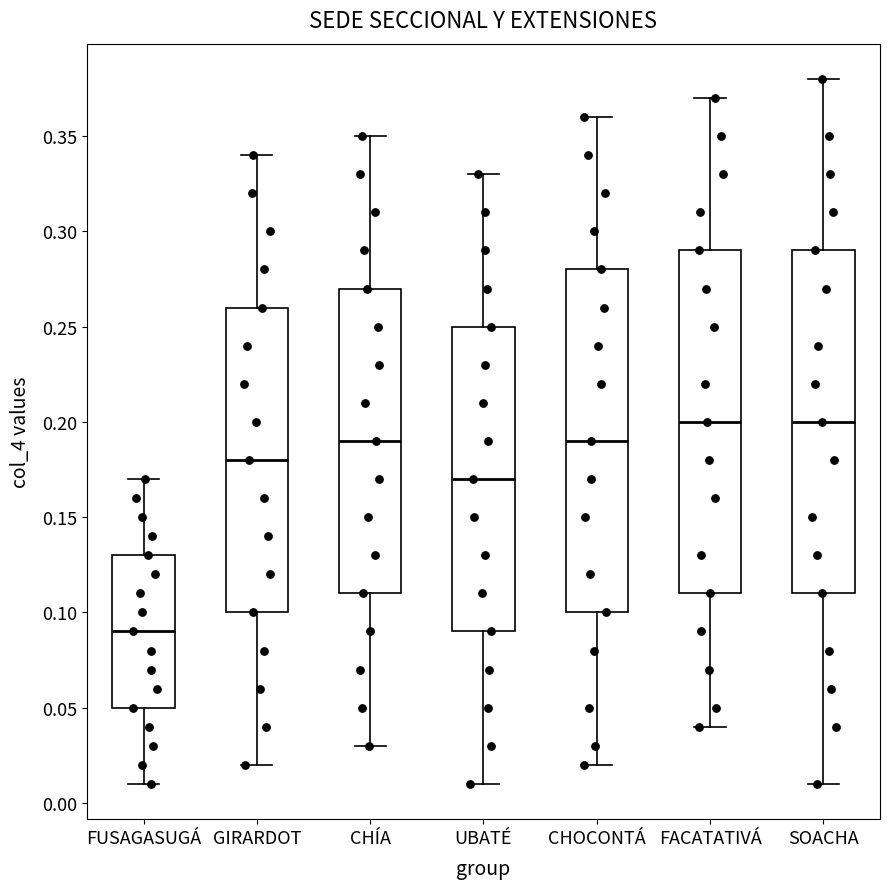

Which box's median line is the lowest?

FUSAGASUGÁ